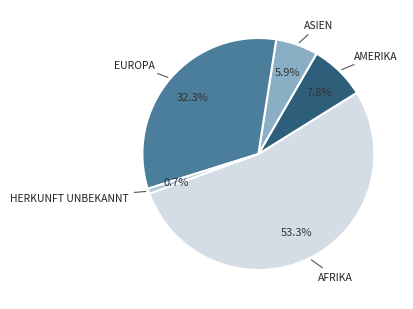

To the nearest percent, what is the difference between the largest and smallest slice percentages?

53%